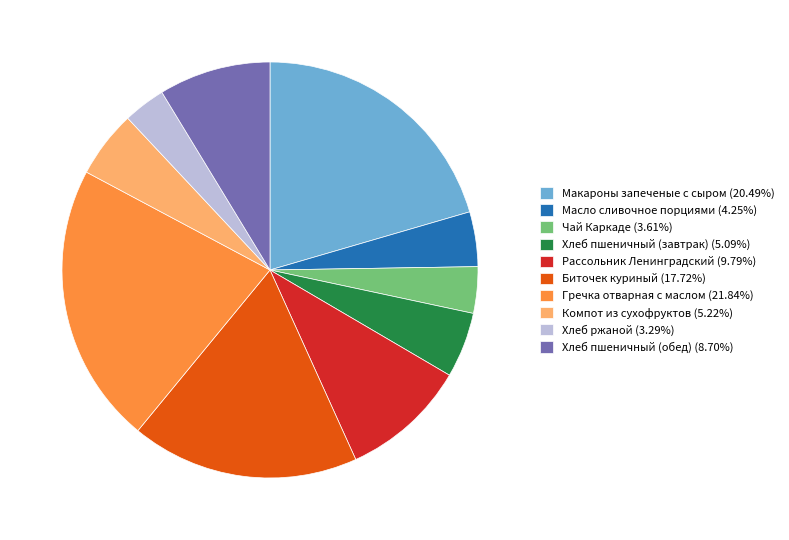

The Компот из сухофруктов slice represents 5% of the pie. True or false?

True